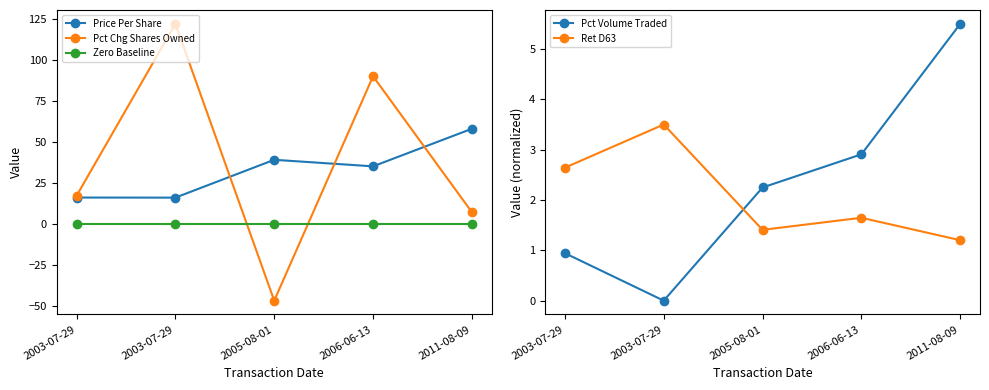

What is the total value across all series at 2006-06-13?

129.6